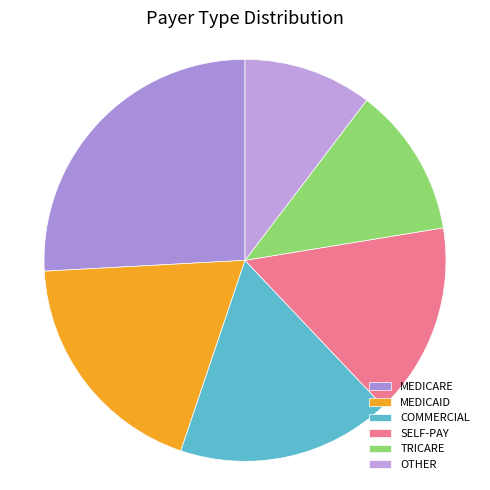

To the nearest percent, what is the average slice percentage?

17%